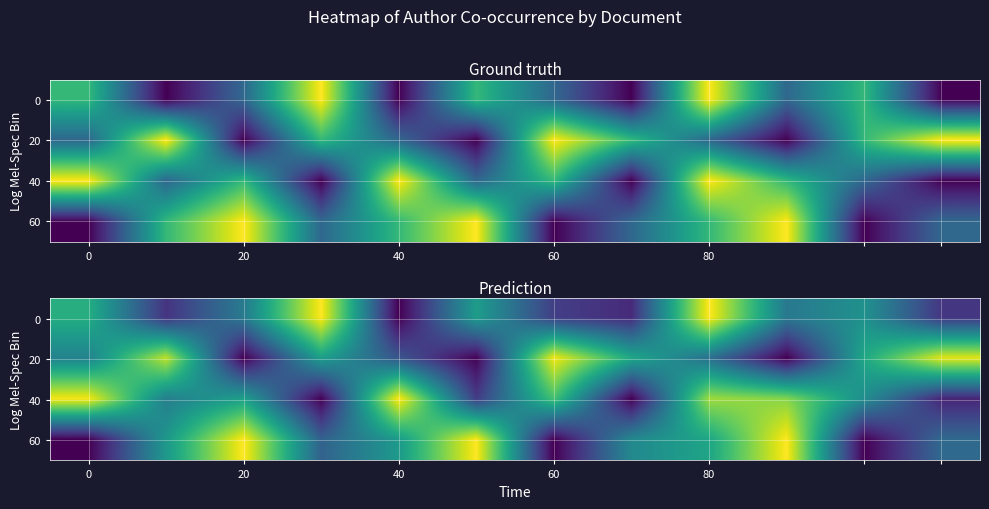

At how many categories does at least one series exceed 1?

12